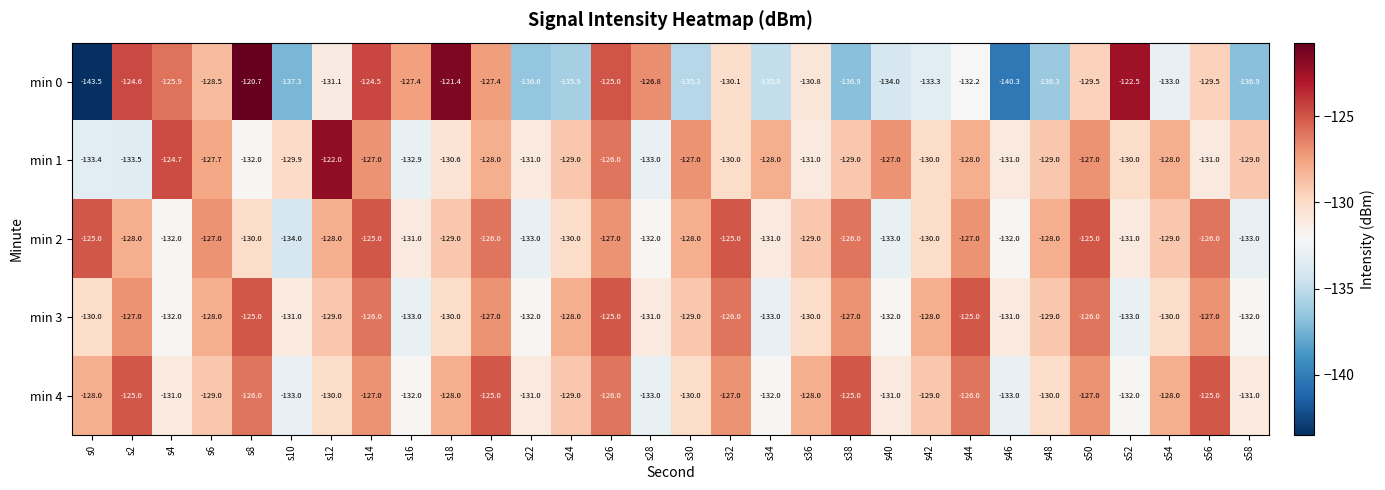

What is the sum of all min 2 values?

-3870.0